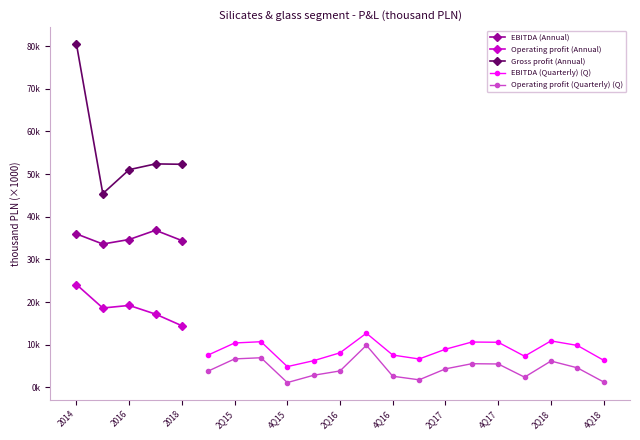

What is the value of the EBITDA (Annual) point at the 5th from the left?

34.4